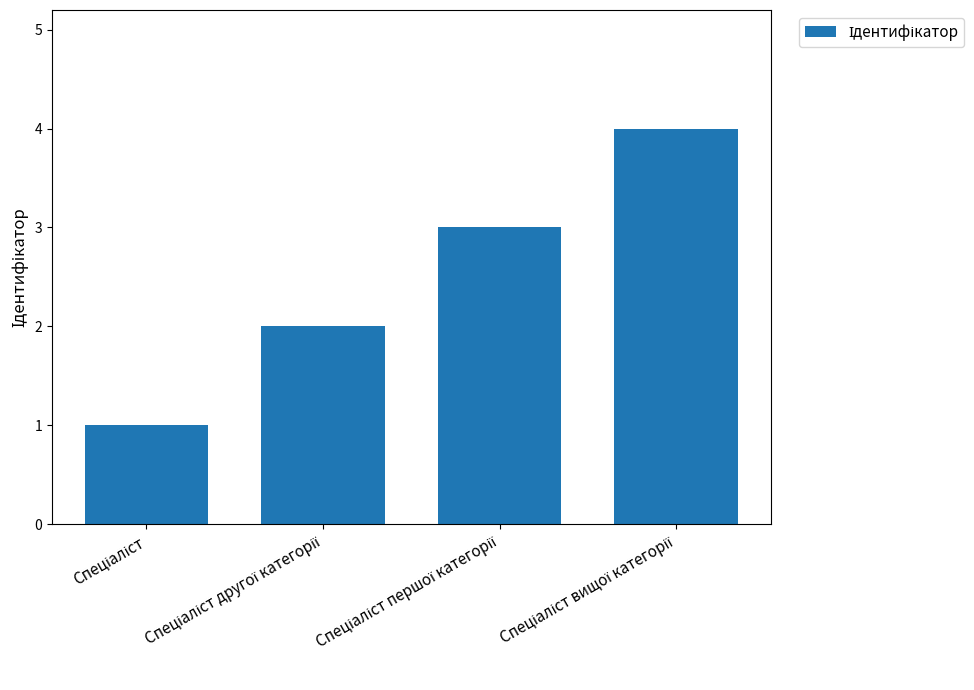

What is the difference between the maximum and second lowest values?

2